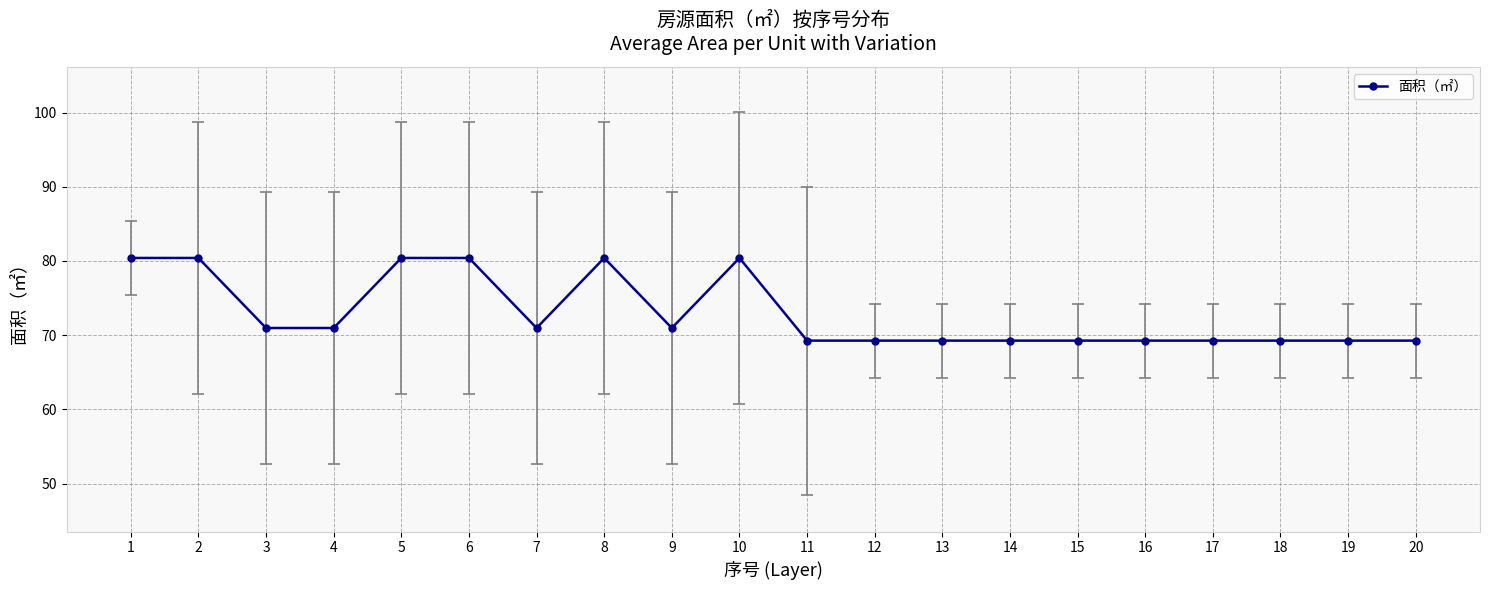

Reading right to left, transcribe all the data shown in this chart.

20=69.3	19=69.3	18=69.3	17=69.3	16=69.3	15=69.3	14=69.3	13=69.3	12=69.3	11=69.3	10=80.4	9=71.0	8=80.4	7=71.0	6=80.4	5=80.4	4=71.0	3=71.0	2=80.4	1=80.4